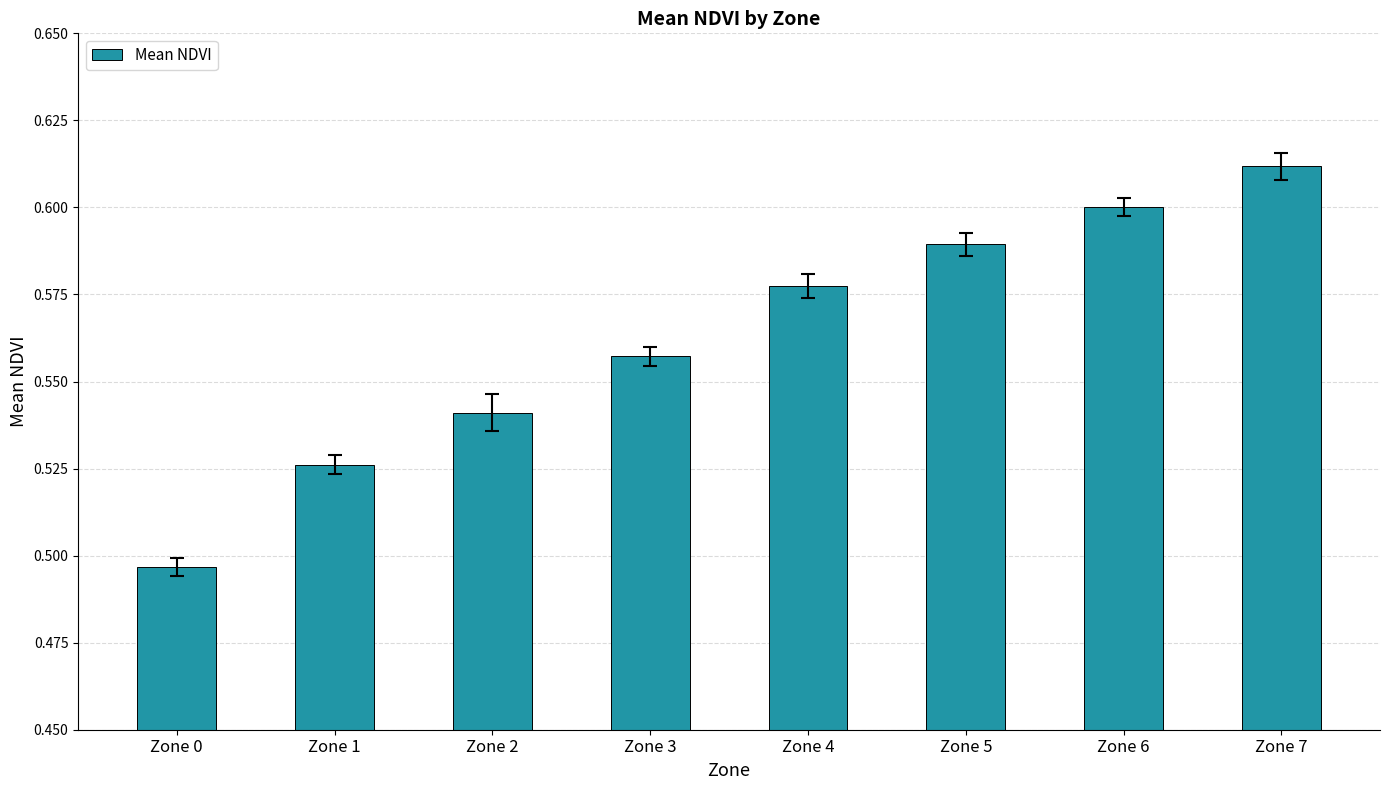

Rank the categories by value from highest to lowest.

Zone 7, Zone 6, Zone 5, Zone 4, Zone 3, Zone 2, Zone 1, Zone 0